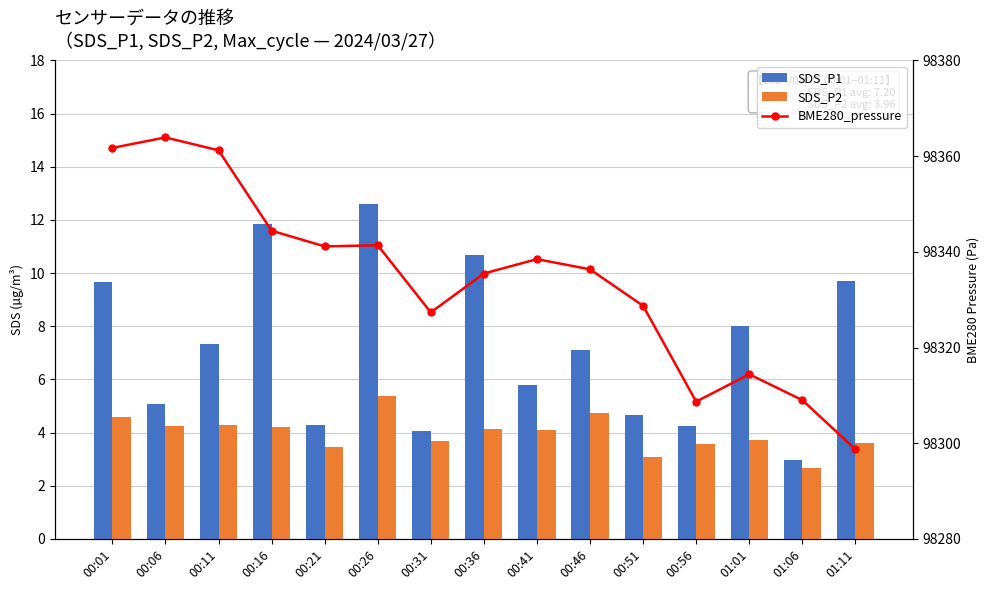

Where does the SDS_P2 series first go above 4?

00:01